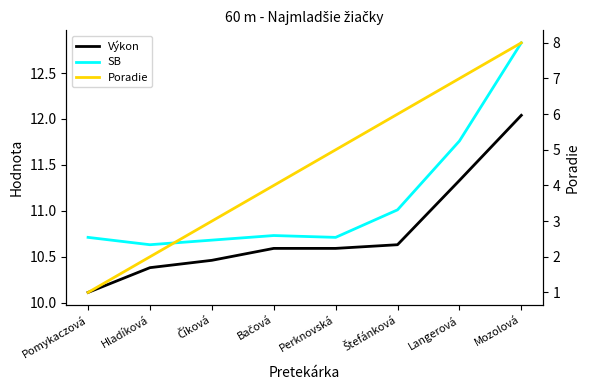

How many data points does each series have?

8